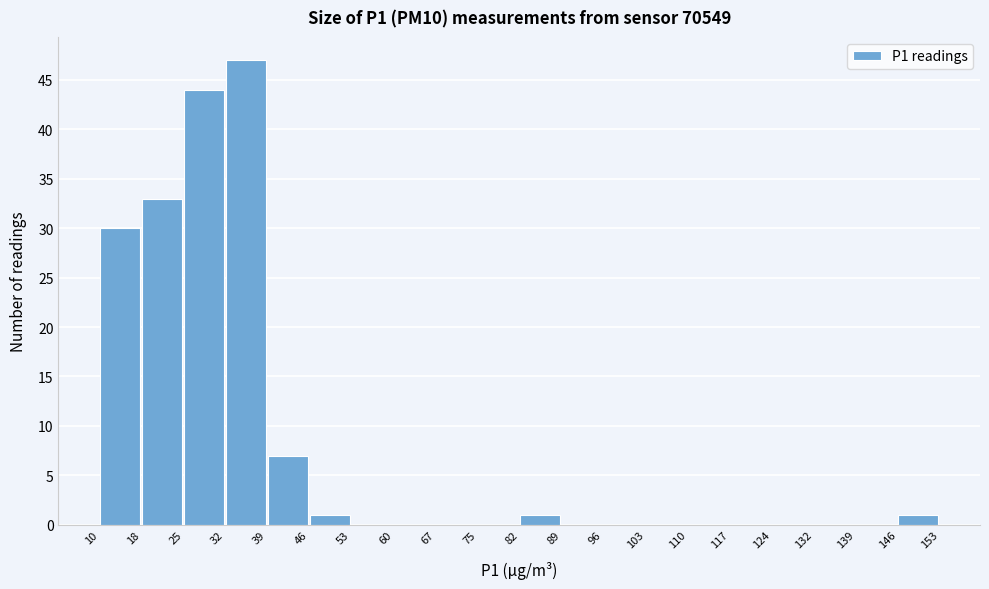

How tall is the bar that spans 32 to 39 on the x-axis? The values are not printed on the chart, so give them approximately, as read against the axis.

47